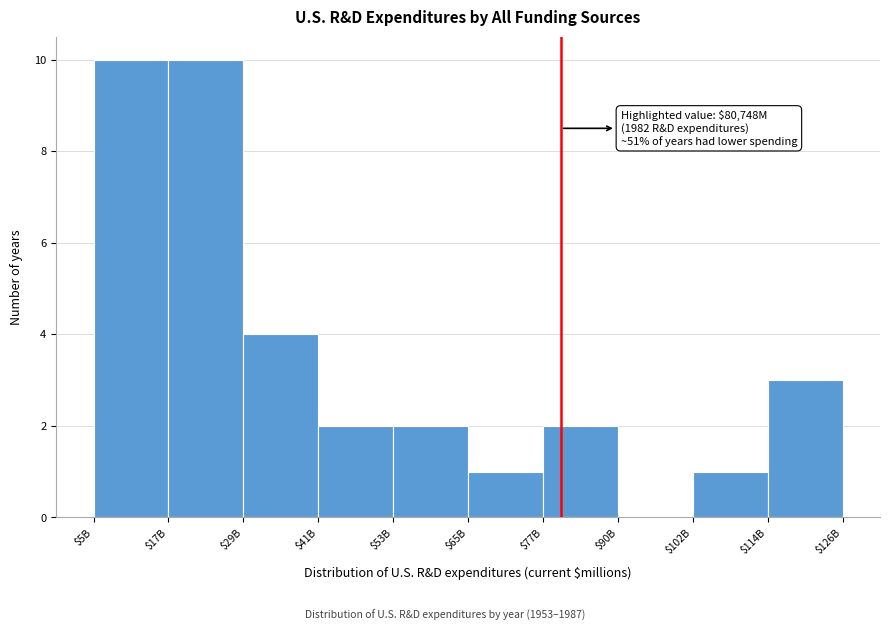

True or false: the data shows 1 at $102B.

True